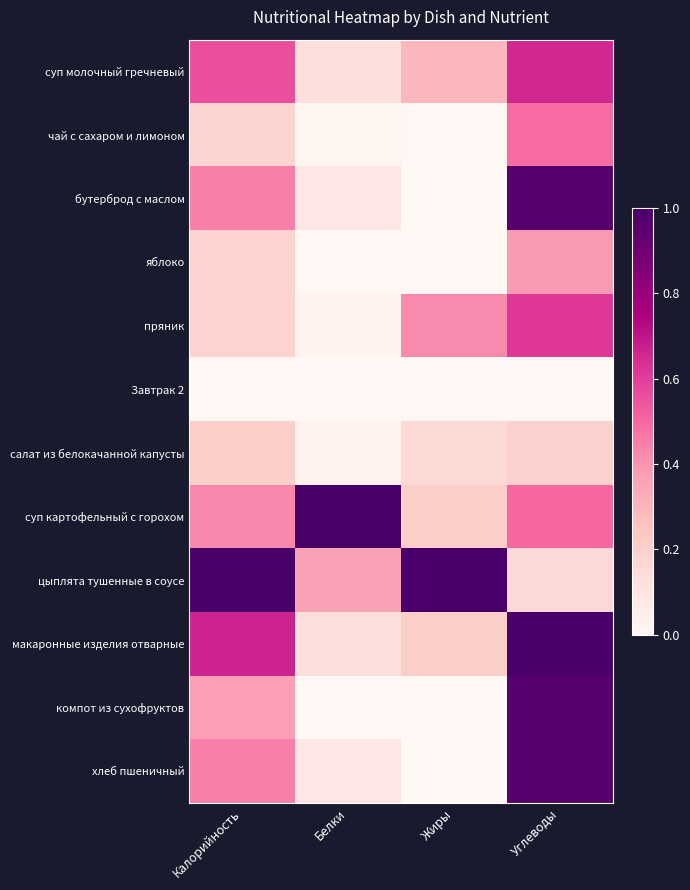

At Белки, list the series in order from smallest to largest.

яблоко, Завтрак 2, компот из сухофруктов, чай с сахаром и лимоном, пряник, салат из белокачанной капусты, бутерброд с маслом, хлеб пшеничный, суп молочный гречневый, макаронные изделия отварные, цыплята тушенные в соусе, суп картофельный с горохом